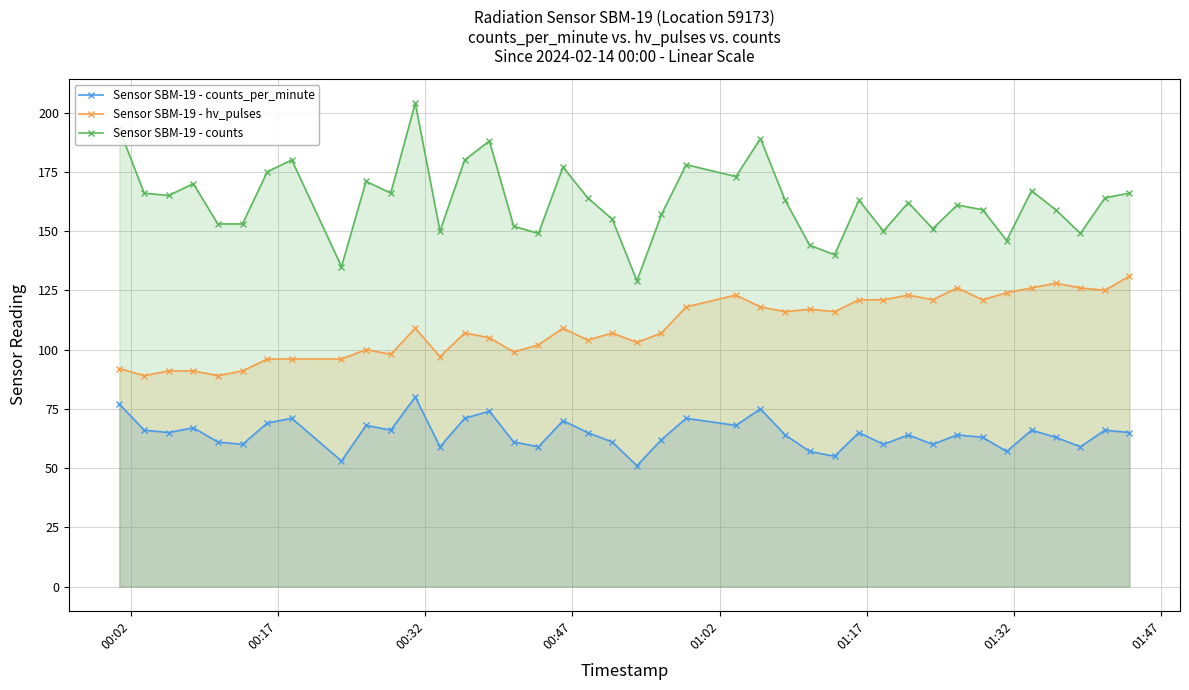

Reading right to left, transcribe all the data shown in this chart.

Sensor SBM-19 - counts_per_minute: 65	66	59	63	66	57	63	64	60	64	60	65	55	57	64	75	68	71	62	51	61	65	70	59	61	74	71	59	80	66	68	53	71	69	60	61	67	65	66	77
Sensor SBM-19 - hv_pulses: 131	125	126	128	126	124	121	126	121	123	121	121	116	117	116	118	123	118	107	103	107	104	109	102	99	105	107	97	109	98	100	96	96	96	91	89	91	91	89	92
Sensor SBM-19 - counts: 166	164	149	159	167	146	159	161	151	162	150	163	140	144	163	189	173	178	157	129	155	164	177	149	152	188	180	150	204	166	171	135	180	175	153	153	170	165	166	193